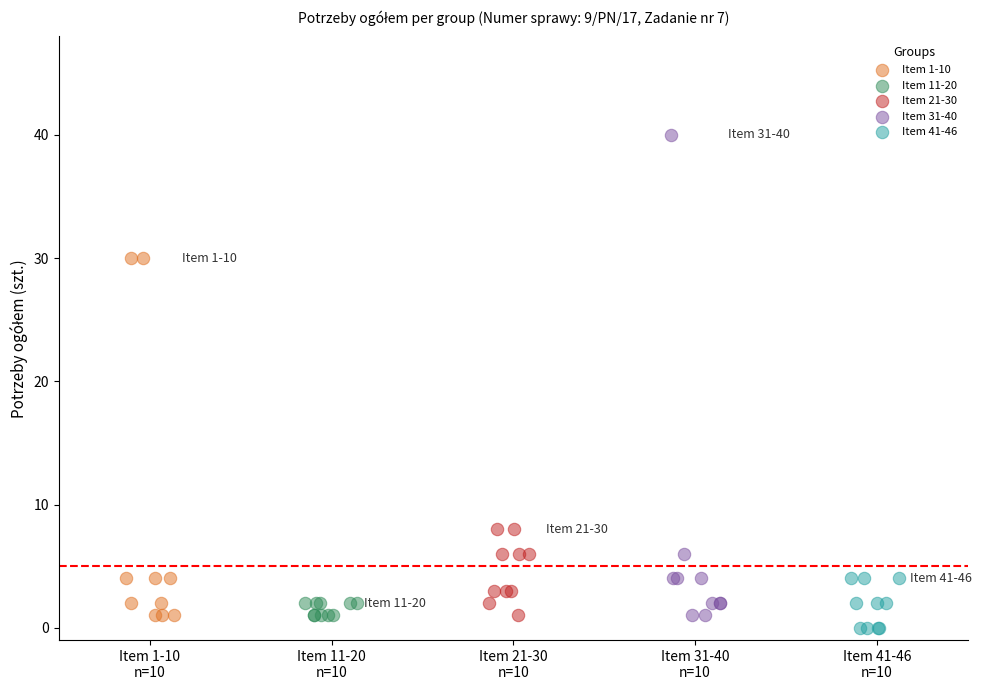

Which series reaches the minimum Y coordinate?

Item 41-46